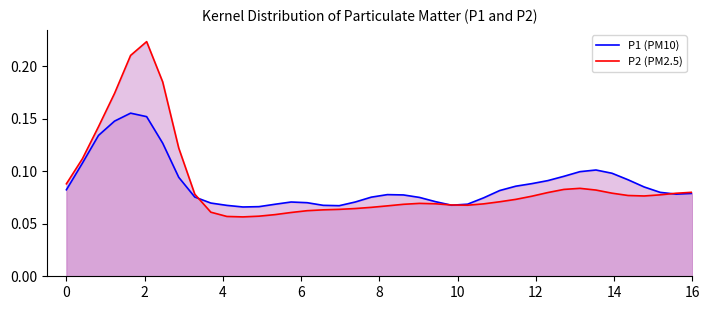

Which series has the largest range (max minus min)?

P2 (PM2.5)